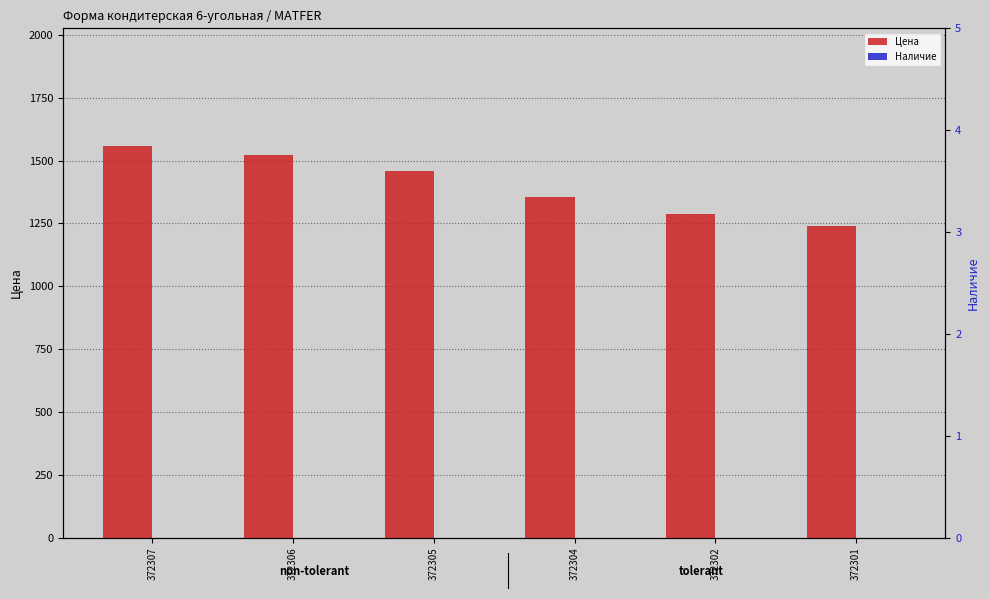

At how many categories does at least one series exceed 114?

6